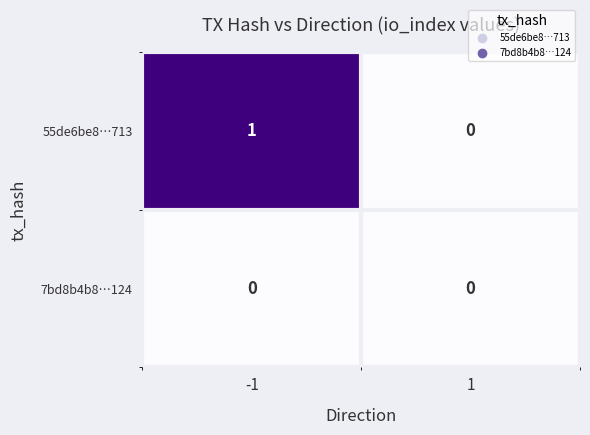

Reading left to right, what are all the values shown in this chart?

55de6be8…713: -1=1	1=0
7bd8b4b8…124: -1=0	1=0